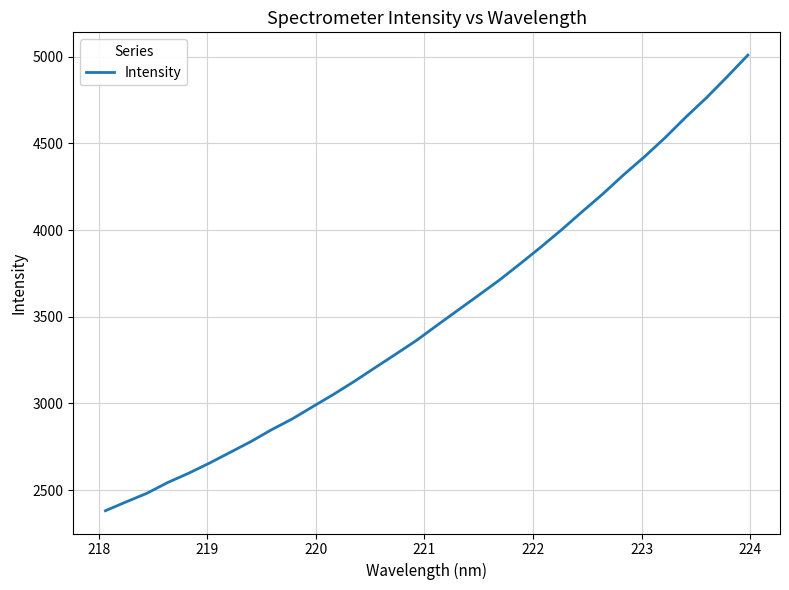

What is the greatest value displayed?

5009.3